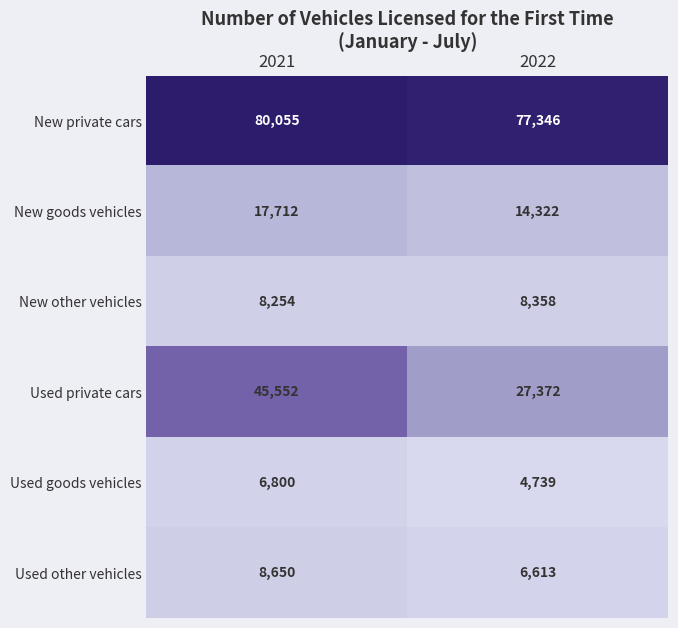

Which category has the lowest value in the New private cars series?

2022